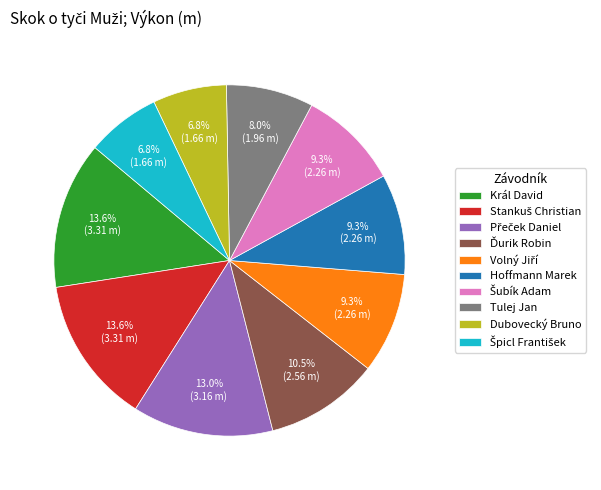

Between Král David and Dubovecký Bruno, which is larger?

Král David